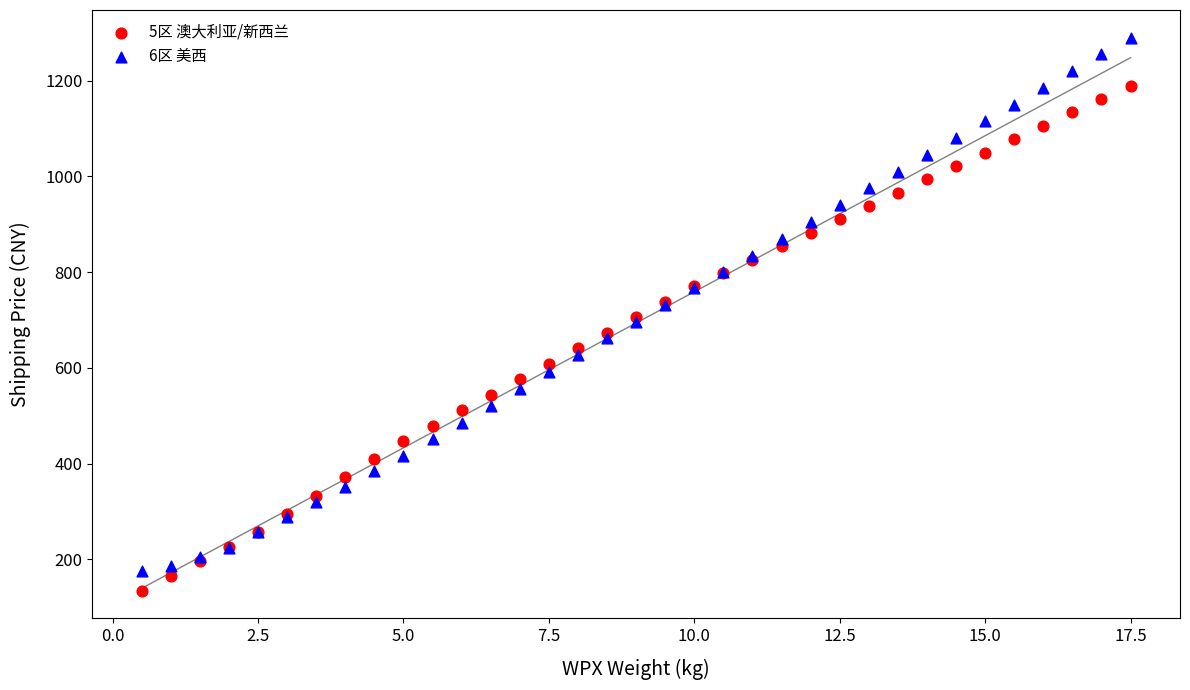

Which series has the widest spread of Y values?

6区 美西